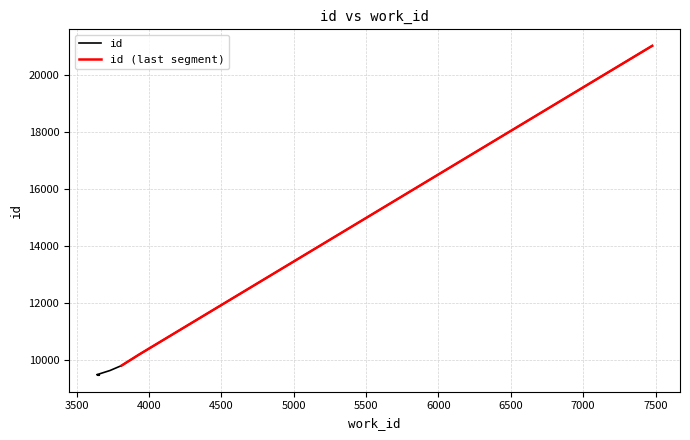

What is the sum of the values at 3731 and 3811?

19455